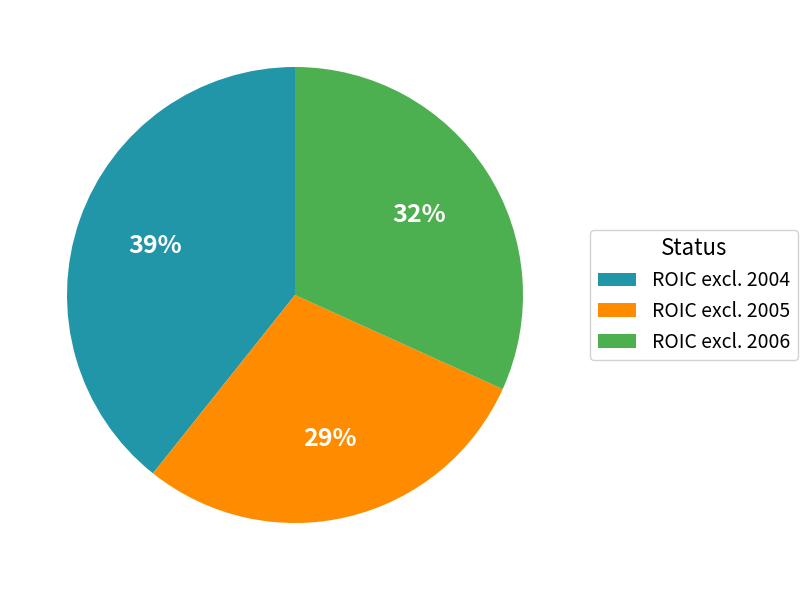

How many segments does this pie chart have?

3